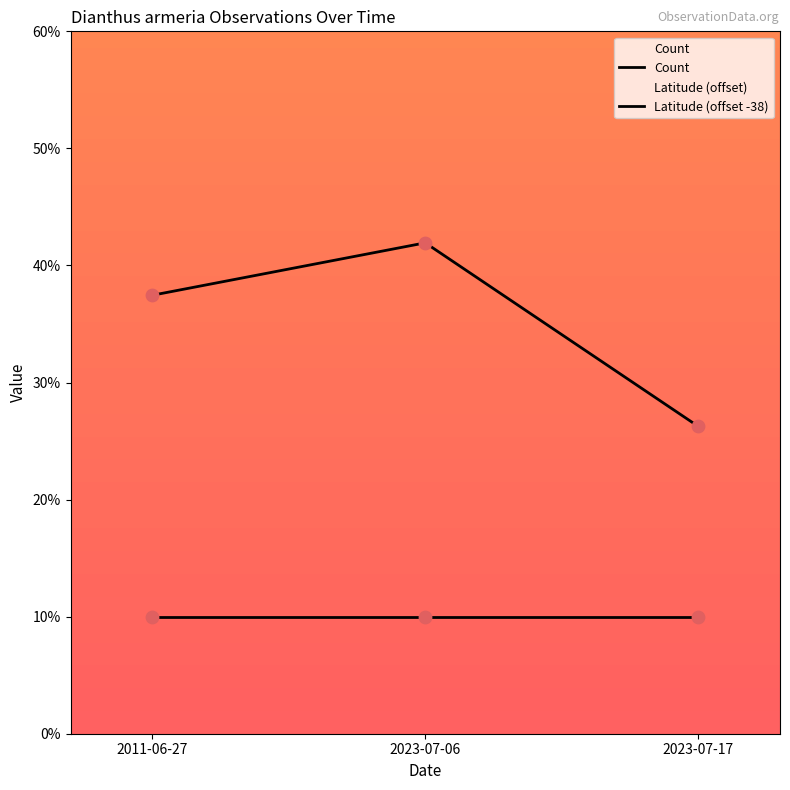

Which series has the largest total across all categories?

Latitude (offset -38)